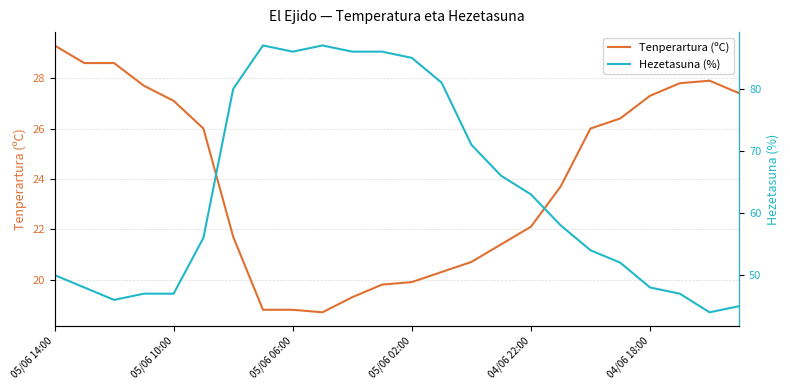

What is the total value across all series at 11?

105.8